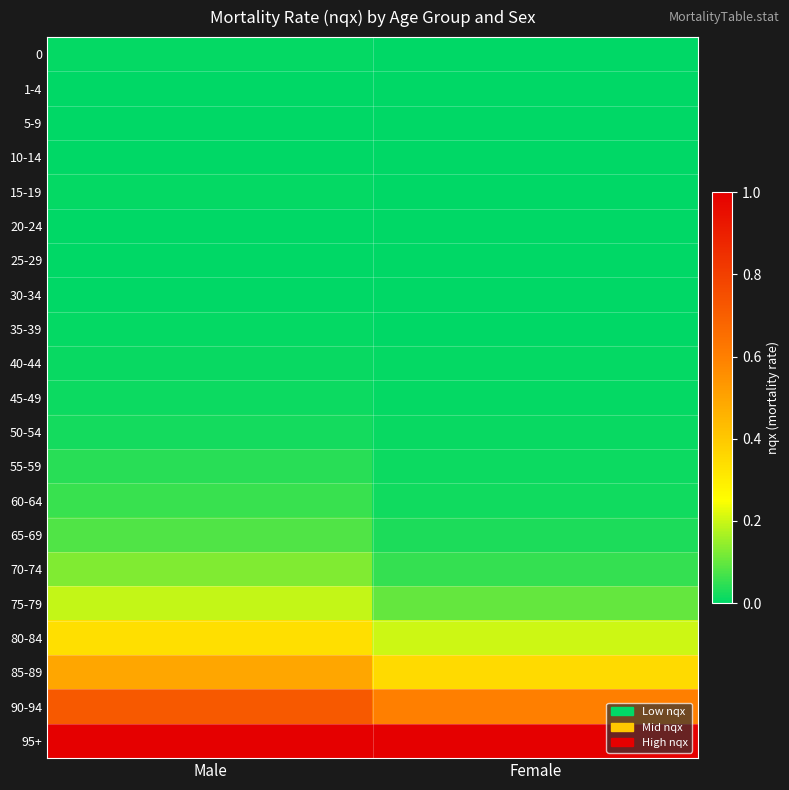

Rank the series by their maximum value, from lowest to highest.

5-9, 10-14, 20-24, 25-29, 30-34, 1-4, 0, 15-19, 35-39, 40-44, 45-49, 50-54, 55-59, 60-64, 65-69, 70-74, 75-79, 80-84, 85-89, 90-94, 95+